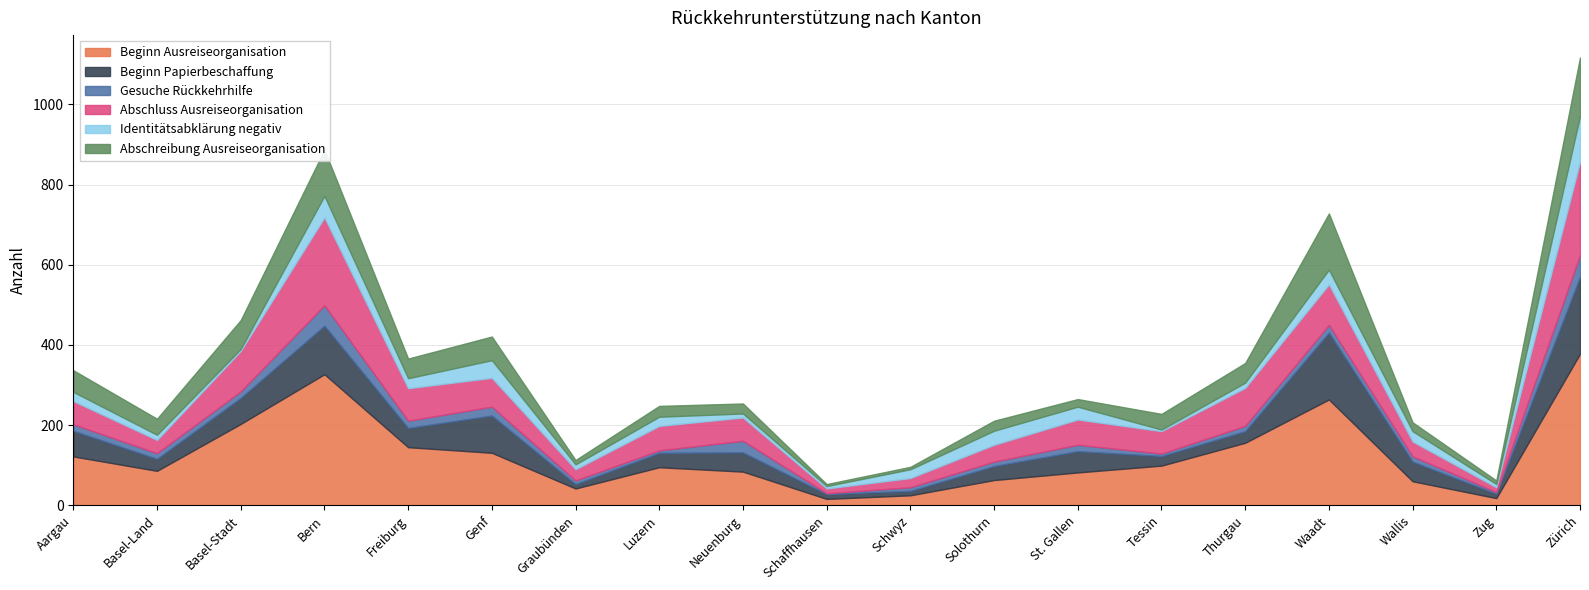

Which series has the largest total across all categories?

Beginn Ausreiseorganisation